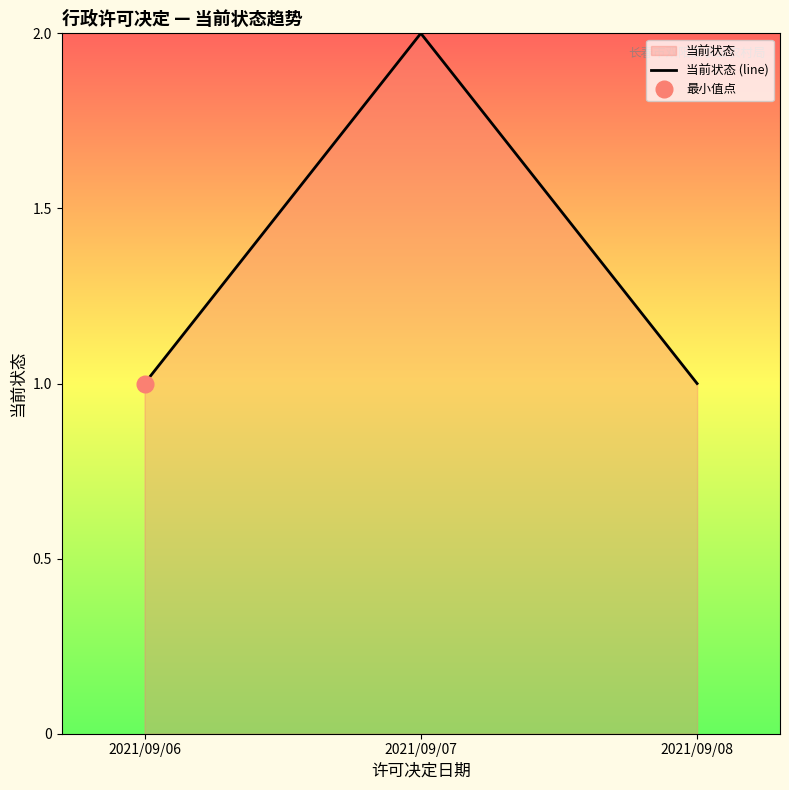

Reading left to right, what are all the values shown in this chart?

2021/09/06=1	2021/09/07=2	2021/09/08=1